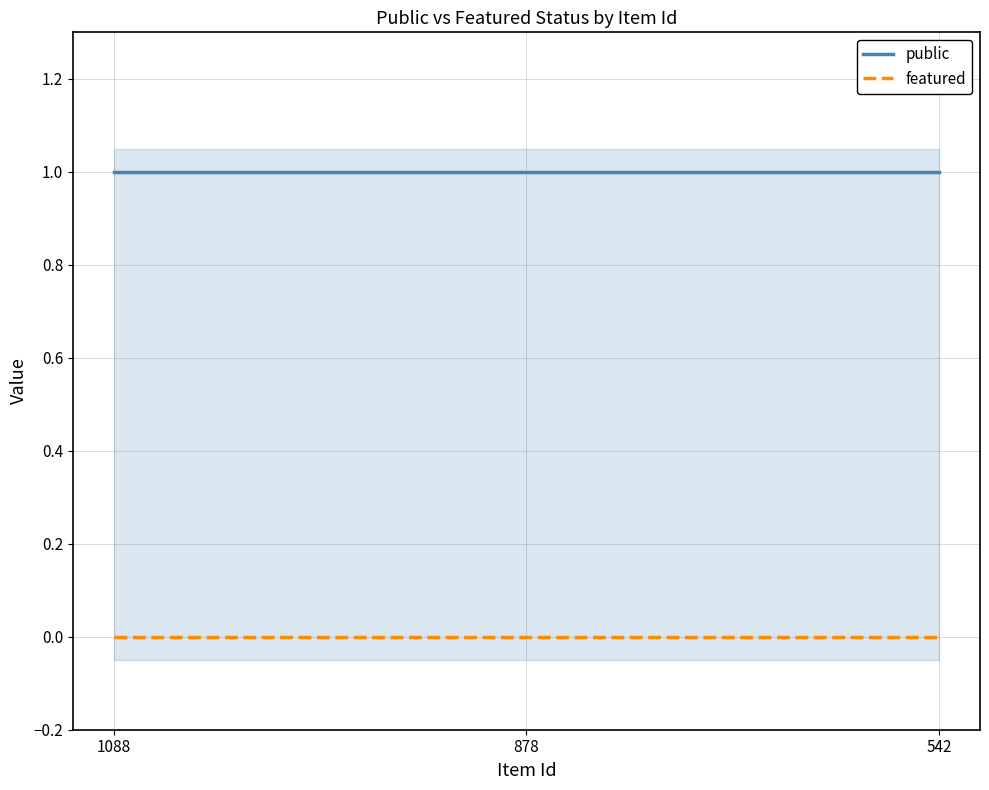

At how many categories does at least one series exceed 0?

3